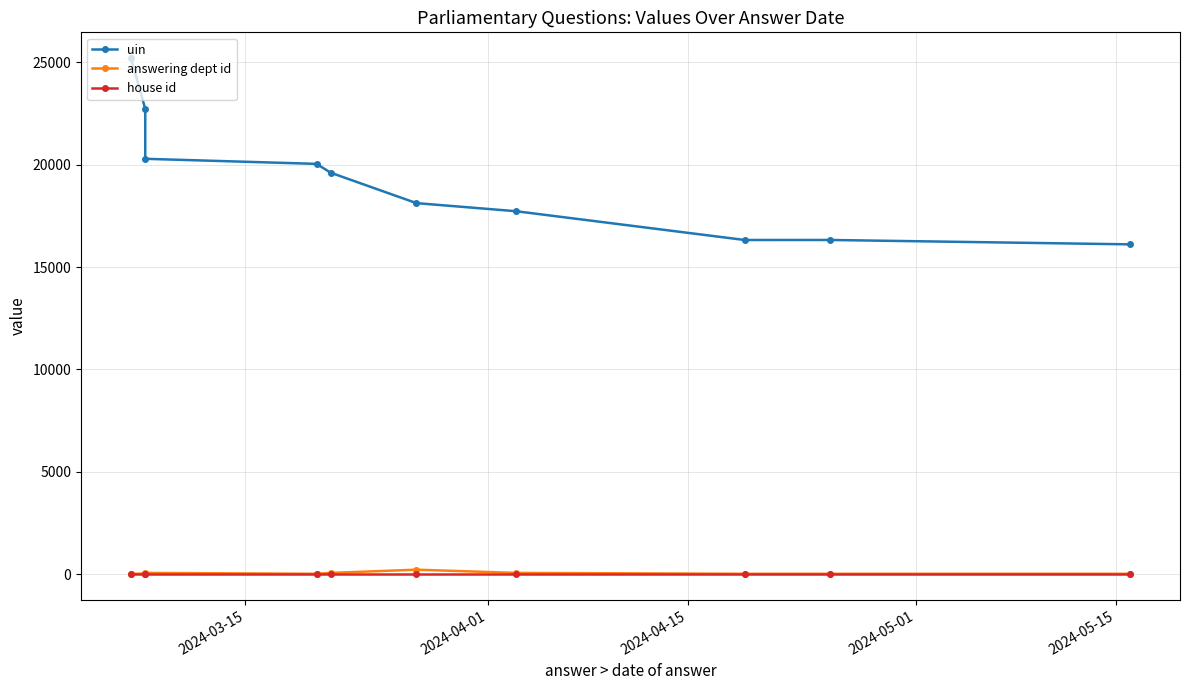

What is the smallest value displayed?

1